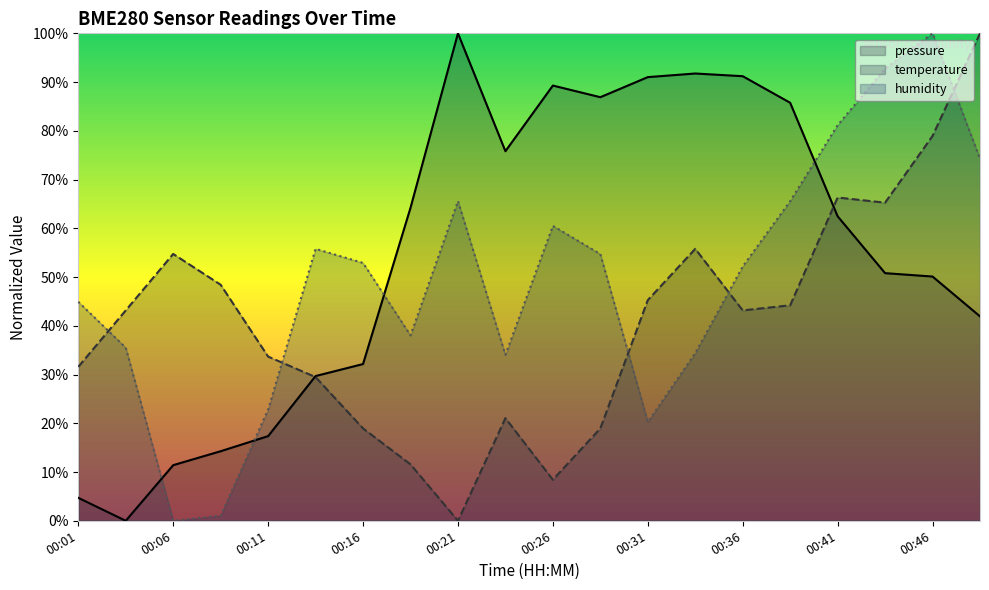

What is the highest value of the temperature series?

100.0